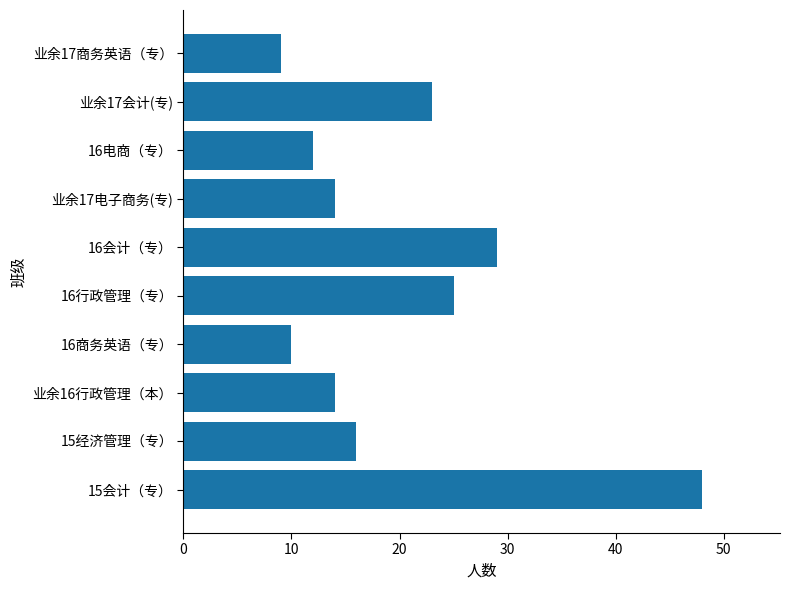

What is the minimum value shown in the chart?

9